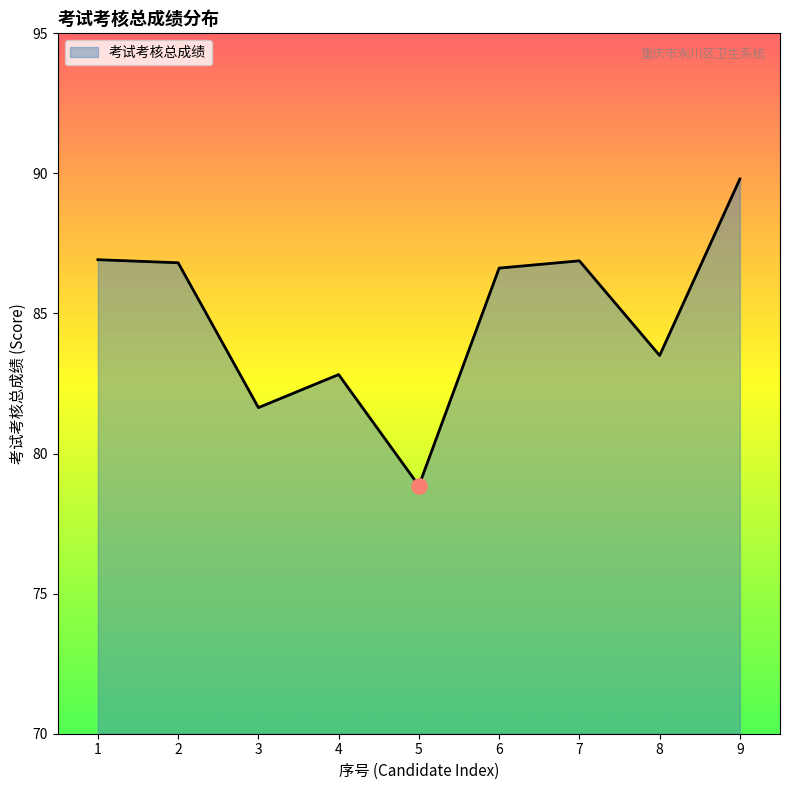

Between 4 and 7, which is larger?

7